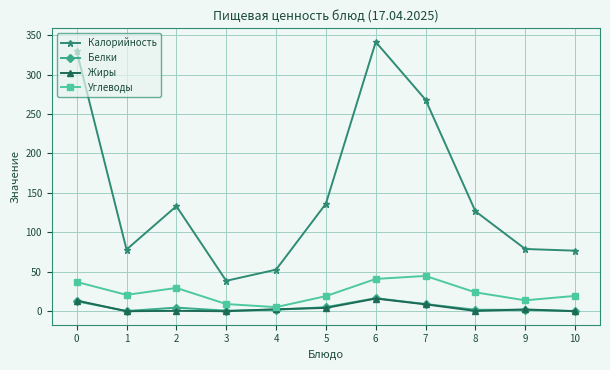

Which category has the highest value across all series?

6